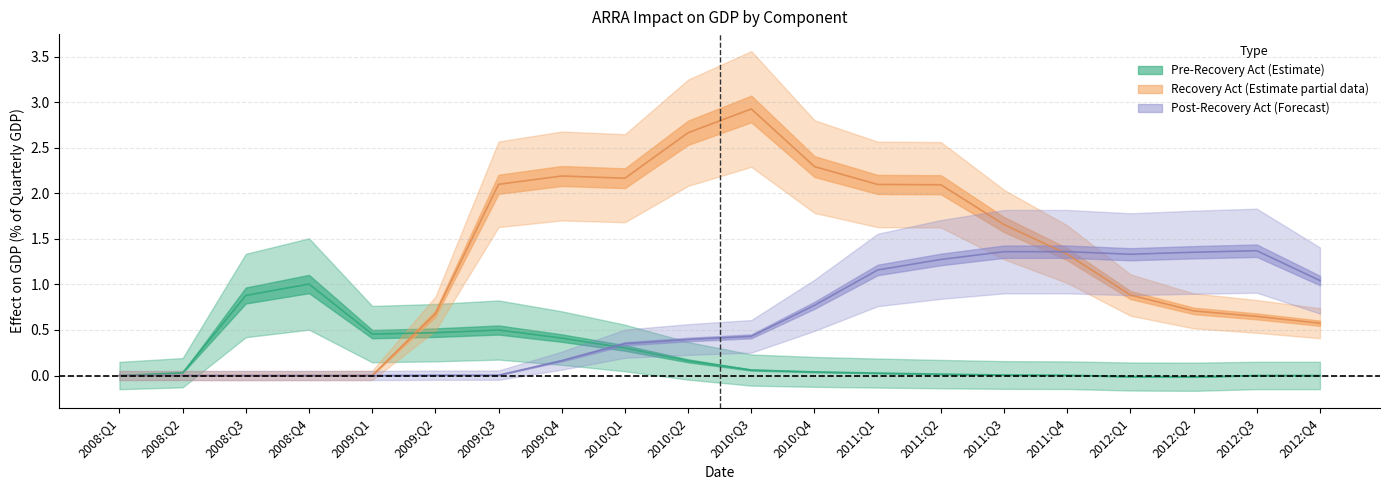

At which category does Recovery Act reach its first local peak?

2009:Q4